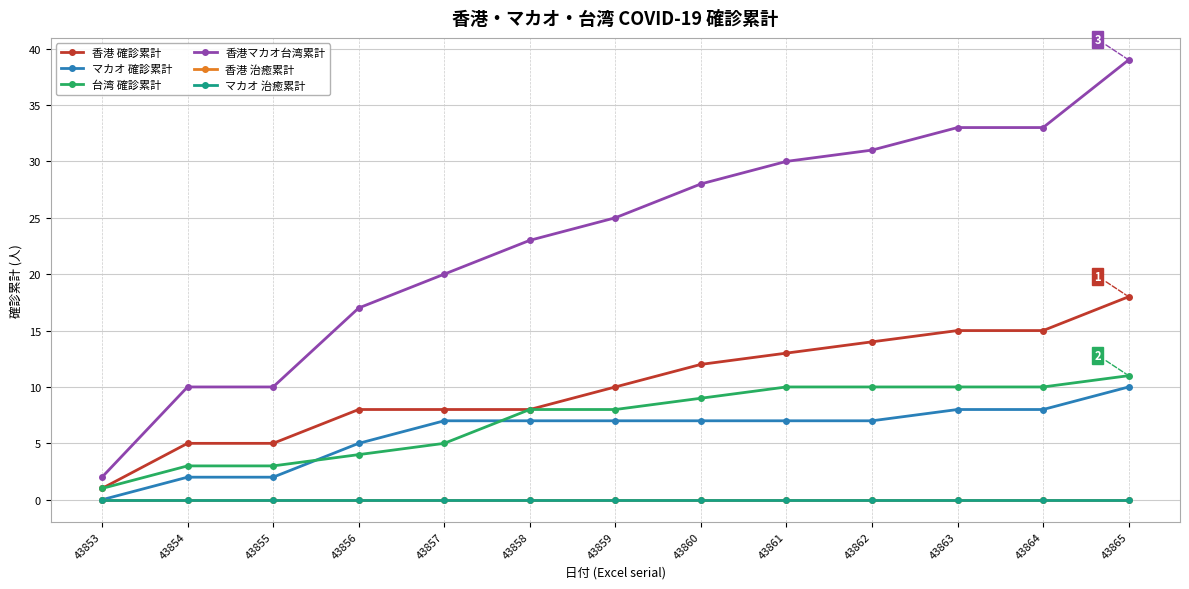

Does the chart have visible grid lines?

Yes